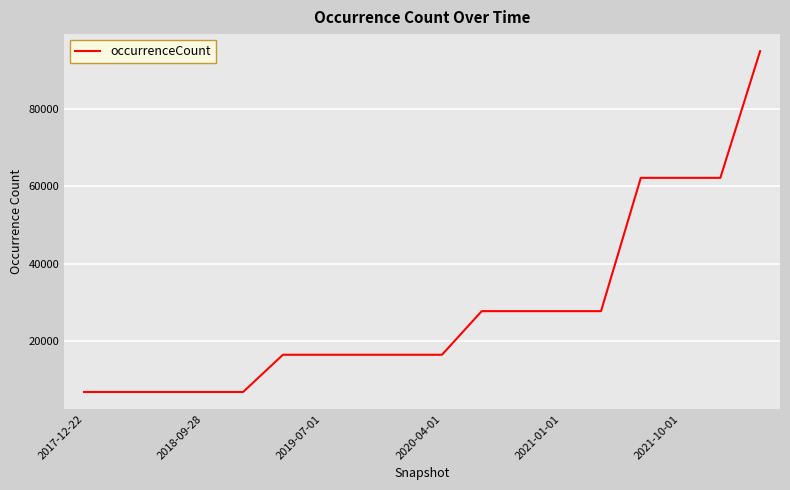

Count the number of data series in this chart.

1